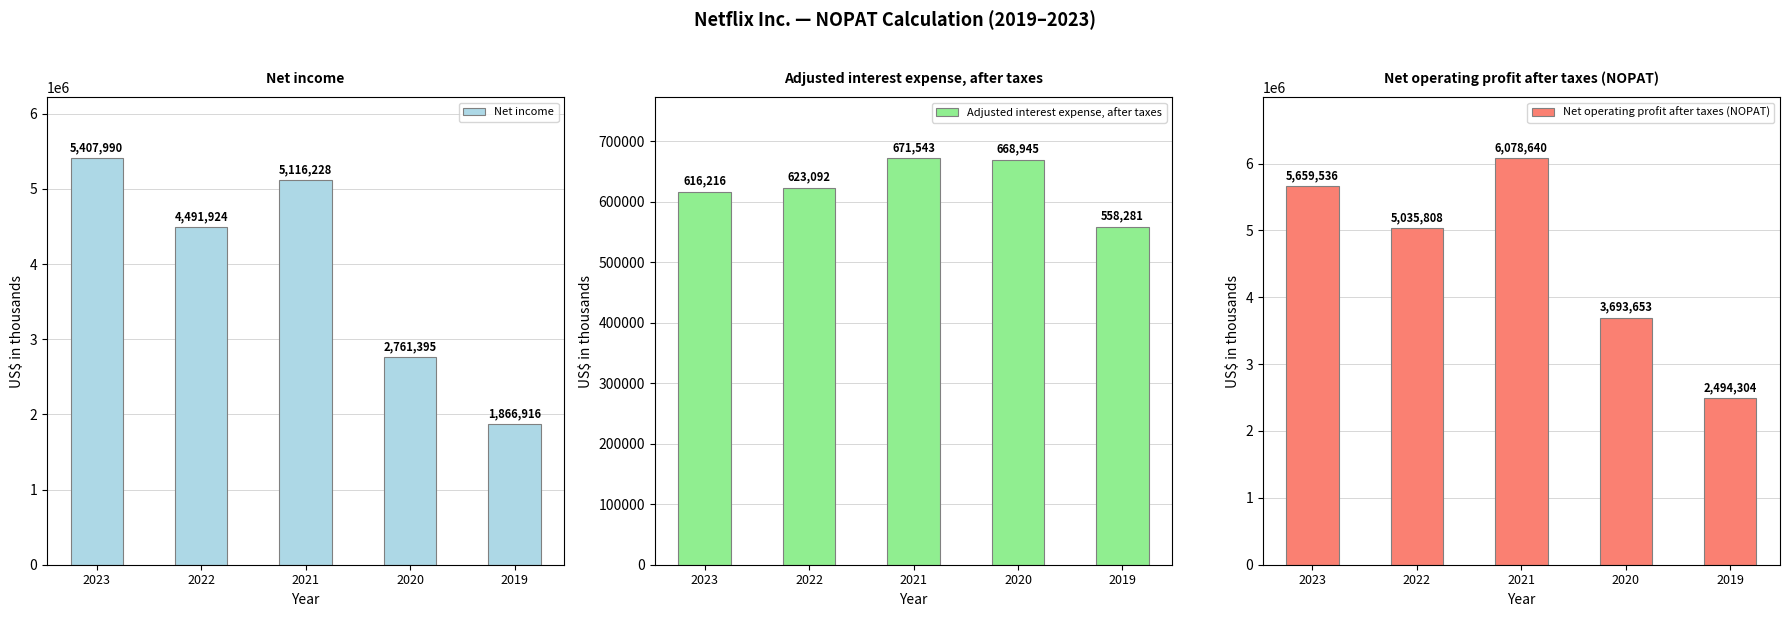

Reading left to right, transcribe all the data shown in this chart.

Net income: 2023=5407990	2022=4491924	2021=5116228	2020=2761395	2019=1866916
Adjusted interest expense, after taxes: 2023=616216	2022=623092	2021=671543	2020=668945	2019=558281
Net operating profit after taxes (NOPAT): 2023=5659536	2022=5035808	2021=6078640	2020=3693653	2019=2494304